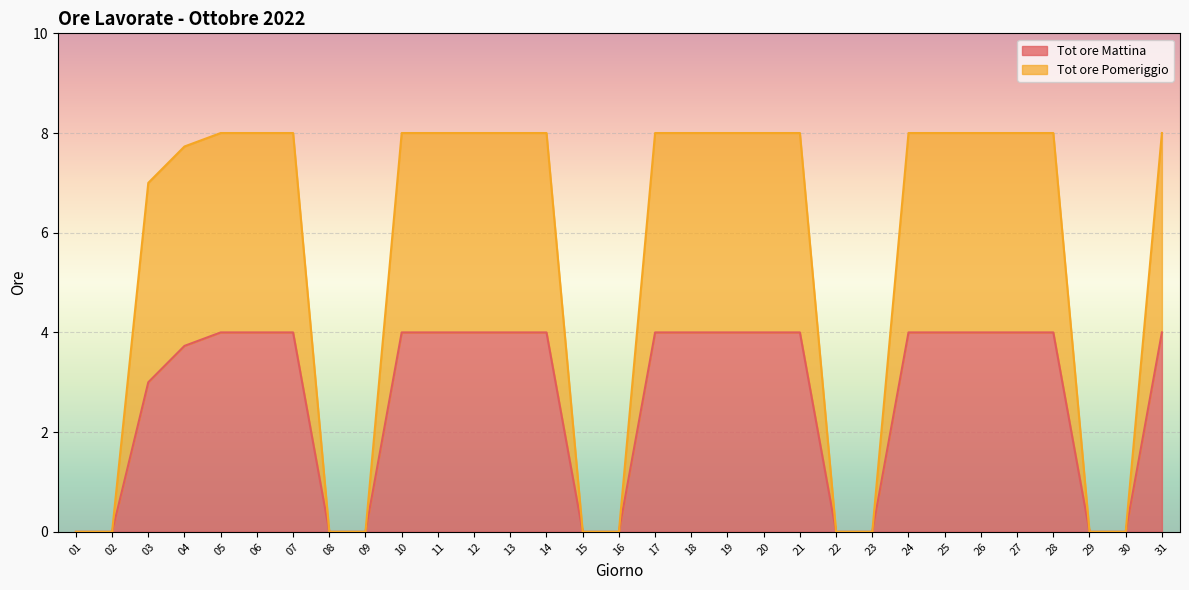

At which category does the chart reach its minimum across all series?

01